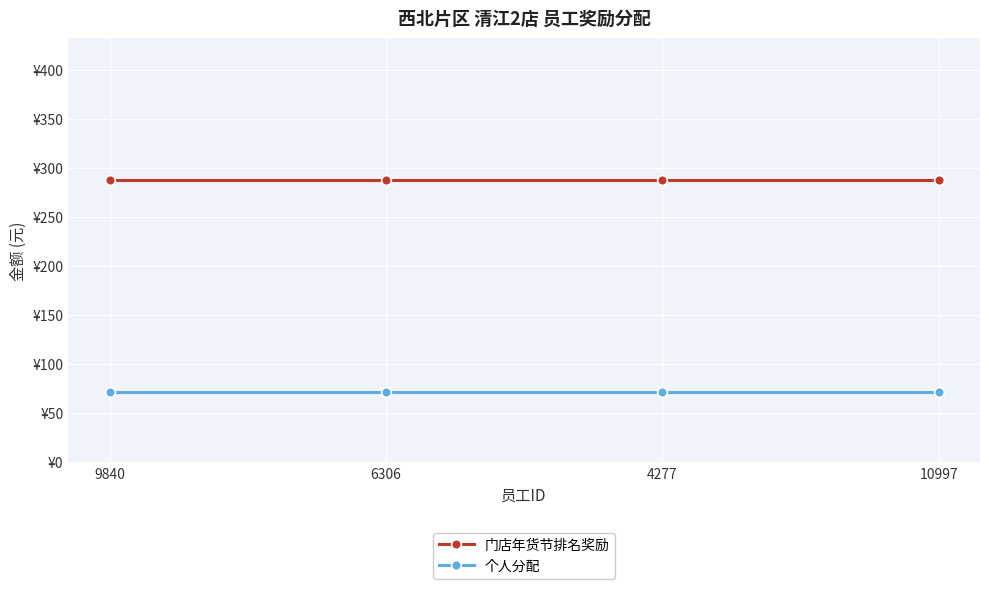

The 个人分配 series shows 129 at 6306. True or false?

False